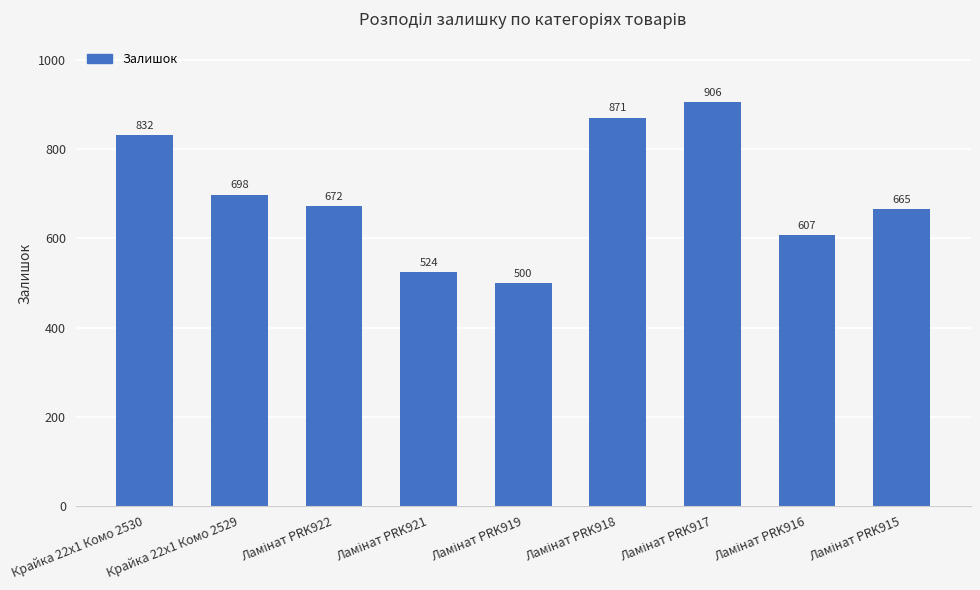

What is the average value?

697